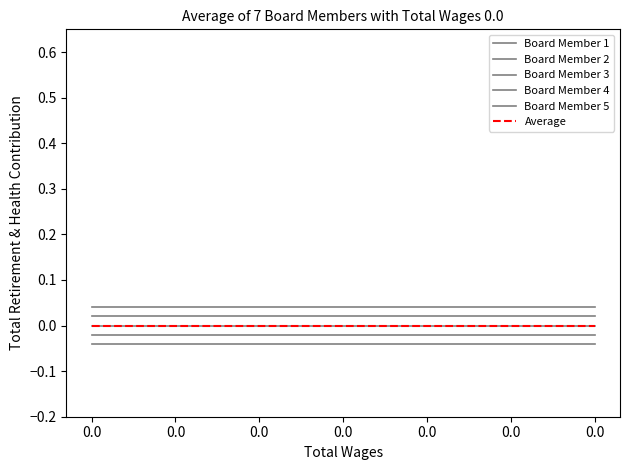

At how many categories does at least one series exceed 0?

7